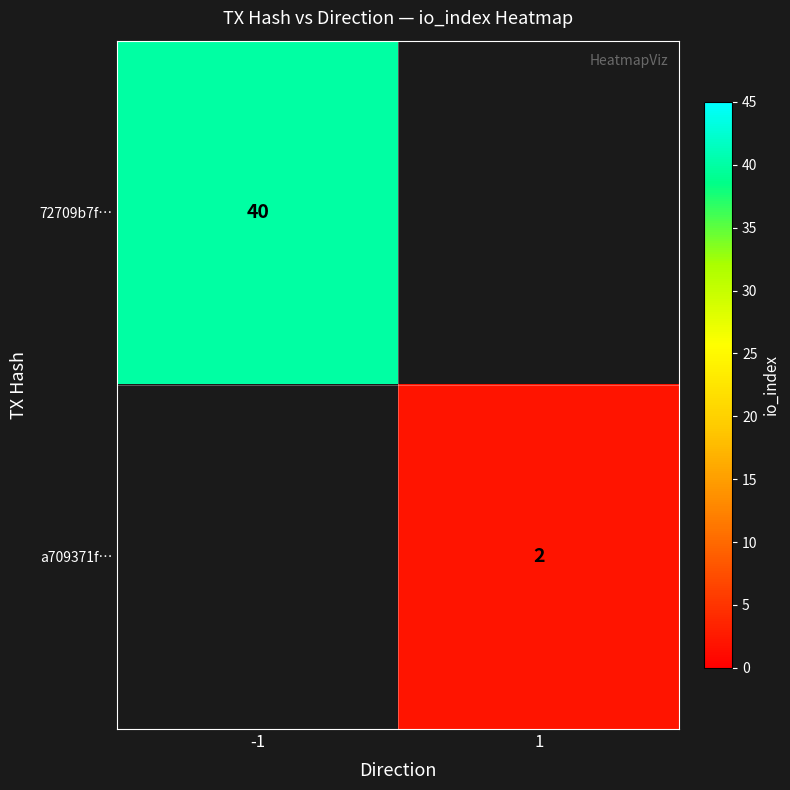

Is it true that a709371f… equals 2 at 1?

True